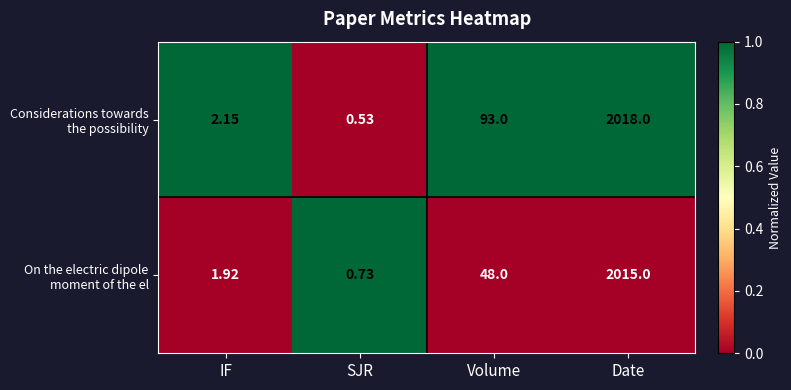

Which category has the lowest value across all series?

SJR